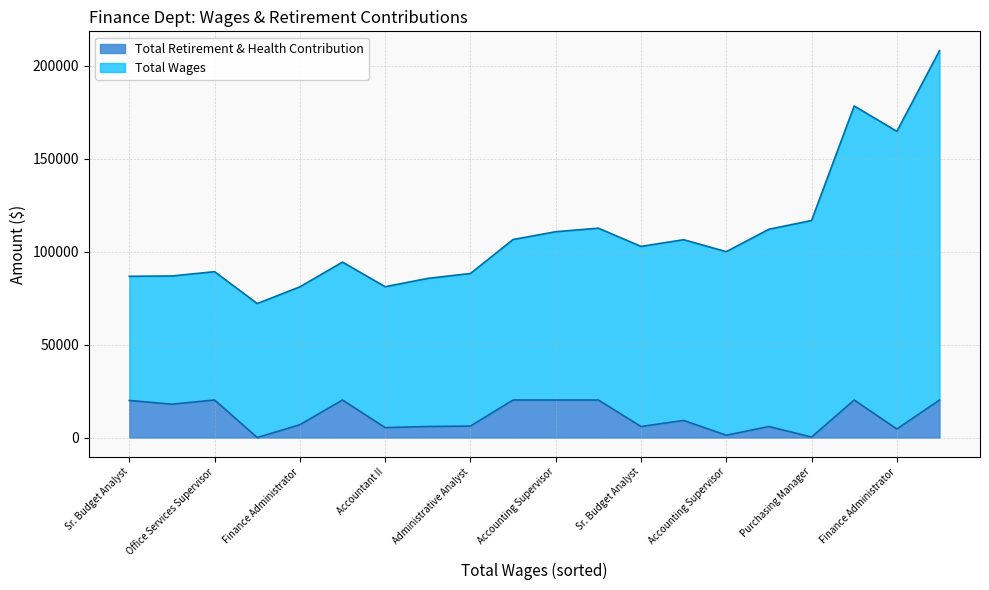

True or false: Total Retirement & Health Contribution and Total Wages intersect in this chart.

False